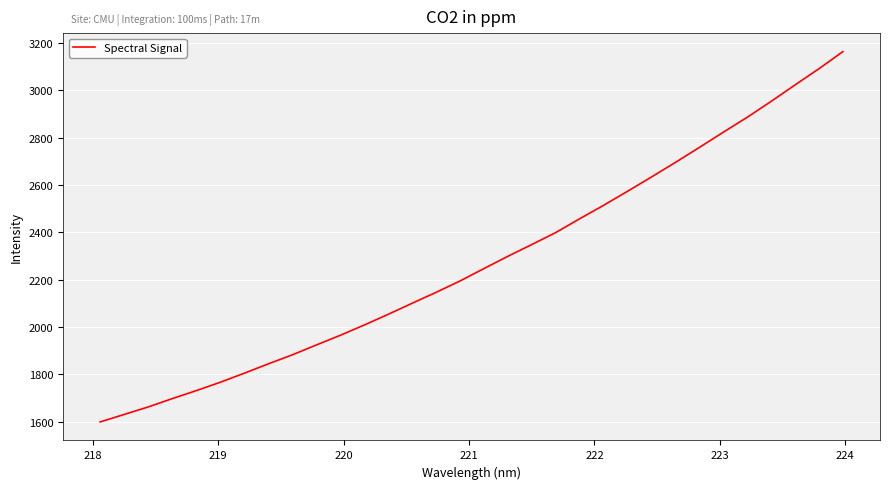

What is the maximum value shown in the chart?

3164.0